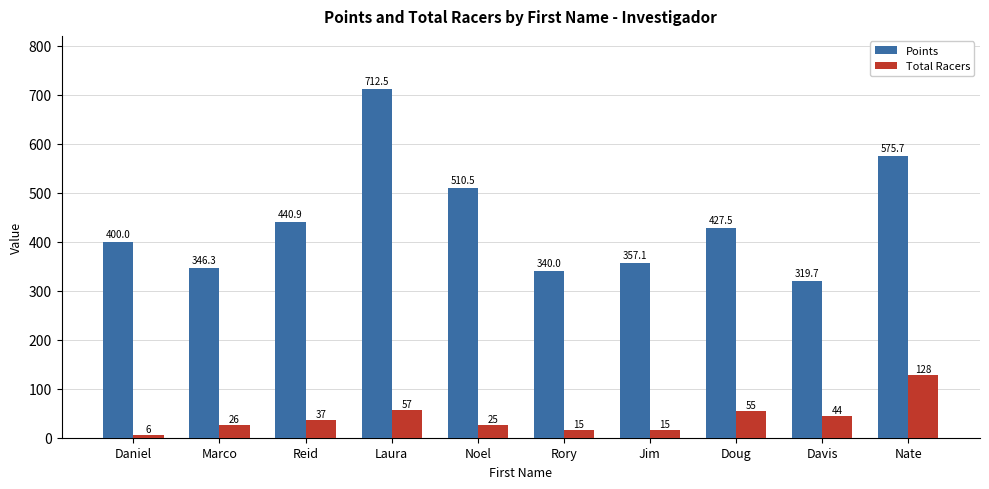

Rank the series at Daniel from highest to lowest value.

Points, Total Racers